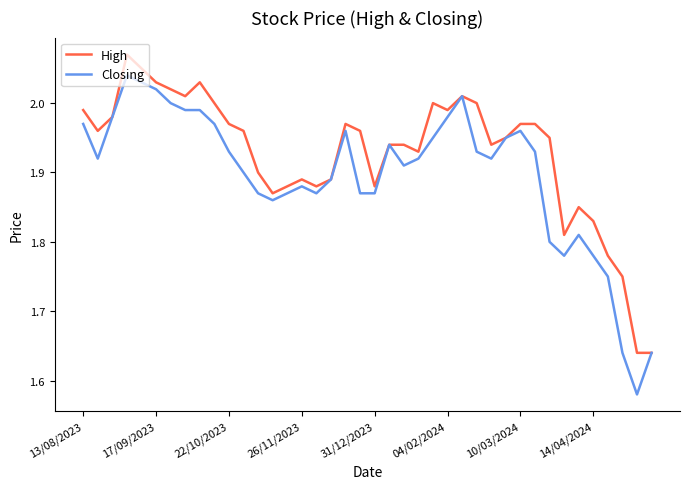

Which series has the largest total across all categories?

High